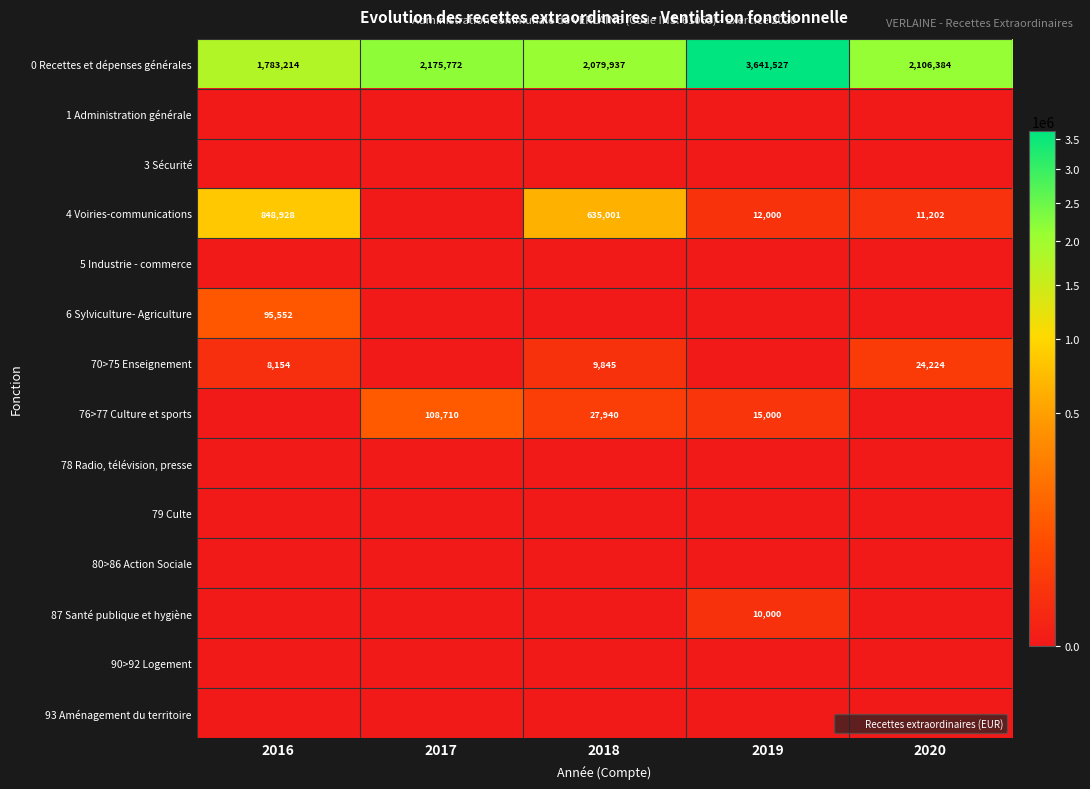

Is it true that 79 Culte equals 0.0 at 2016?

True